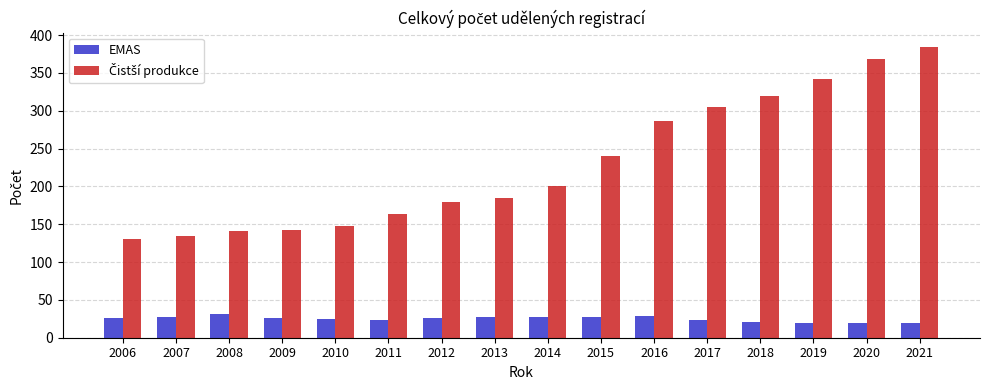

The value of EMAS at 2010 is 25. True or false?

True